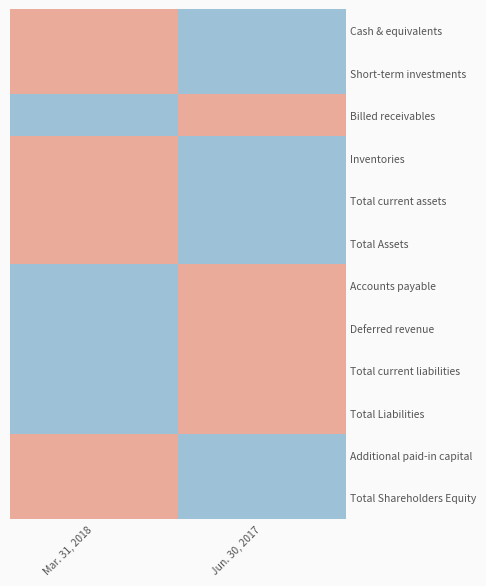

What is the greatest value displayed?

1